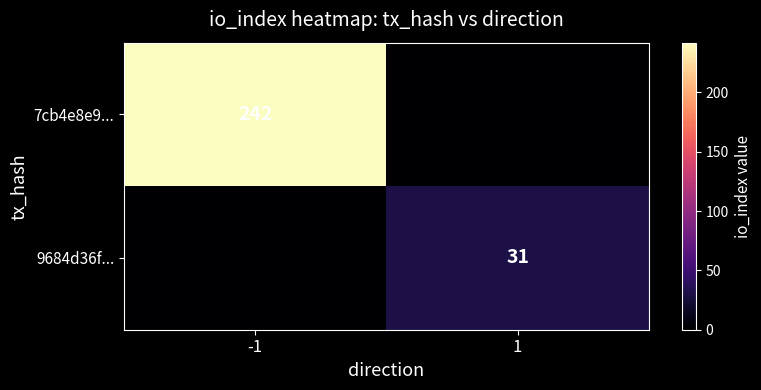

True or false: 7cb4e8e9... has a value of 242 at -1.

True